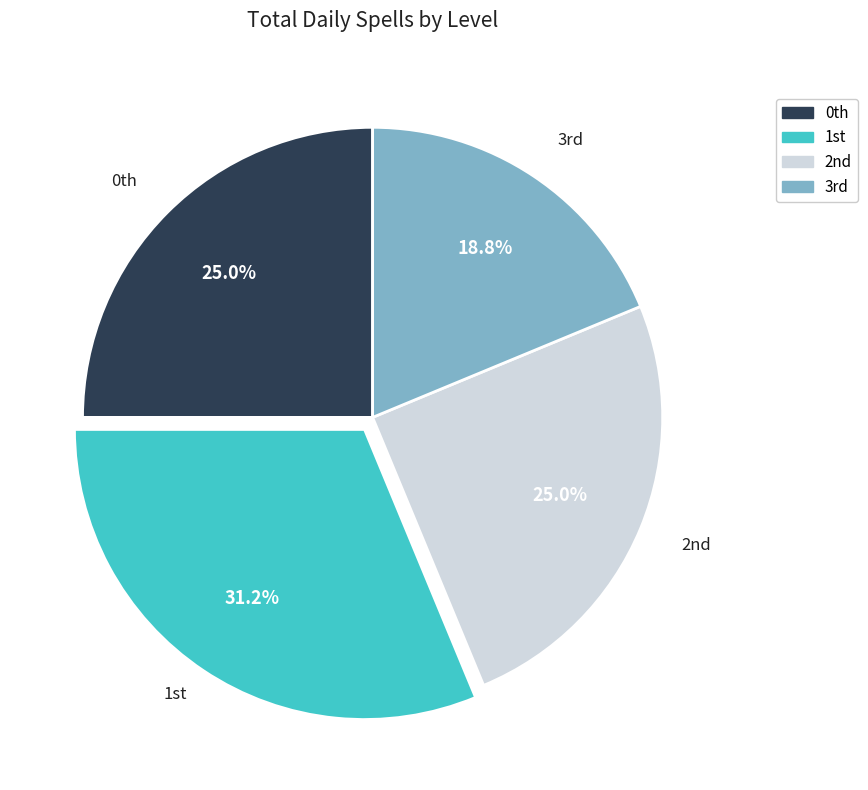

What is the smallest slice in the pie chart?

3rd